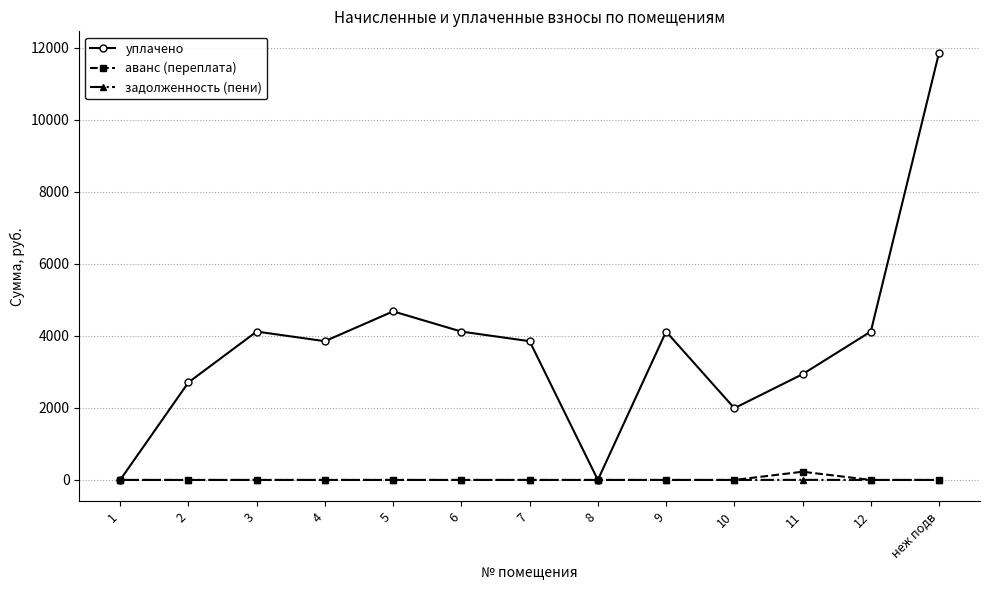

Rank the series by their maximum value, from highest to lowest.

уплачено, аванс (переплата), задолженность (пени)